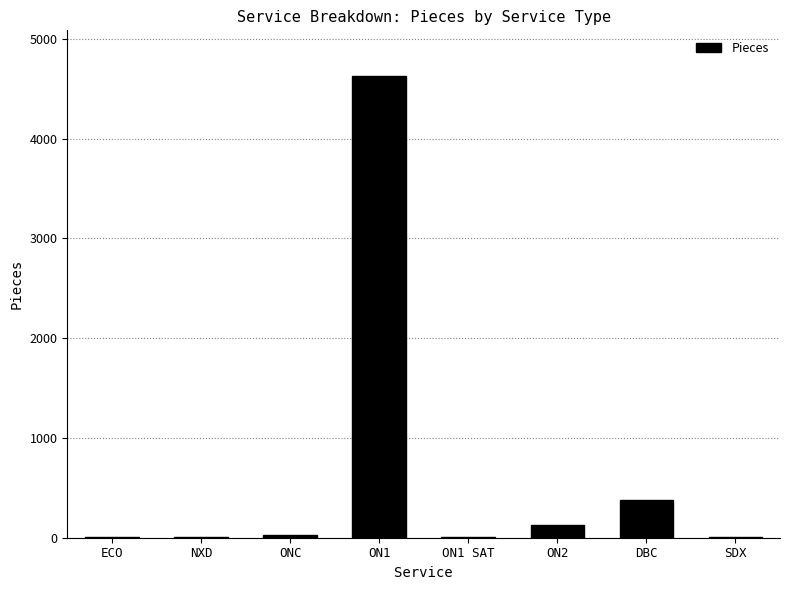

Which has a higher value, SDX or DBC?

DBC